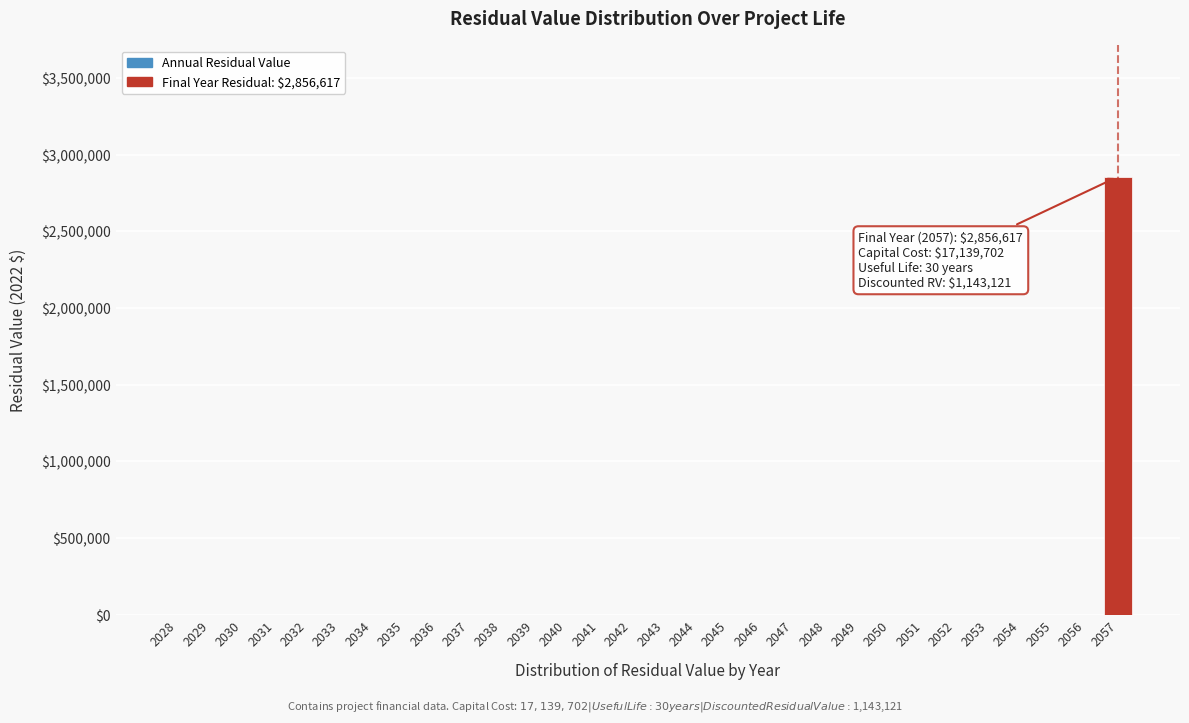

Reading right to left, list all the values displayed in this chart.

2057=2856617.0	2056=0.0	2055=0.0	2054=0.0	2053=0.0	2052=0.0	2051=0.0	2050=0.0	2049=0.0	2048=0.0	2047=0.0	2046=0.0	2045=0.0	2044=0.0	2043=0.0	2042=0.0	2041=0.0	2040=0.0	2039=0.0	2038=0.0	2037=0.0	2036=0.0	2035=0.0	2034=0.0	2033=0.0	2032=0.0	2031=0.0	2030=0.0	2029=0.0	2028=0.0